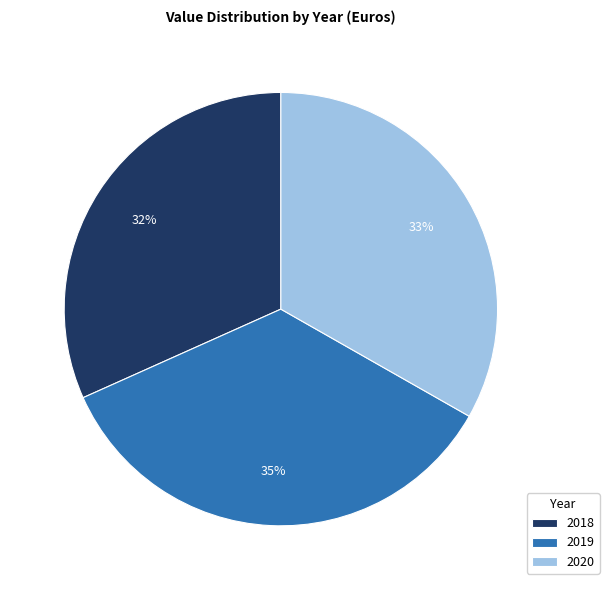

The 2019 slice represents 46% of the pie. True or false?

False